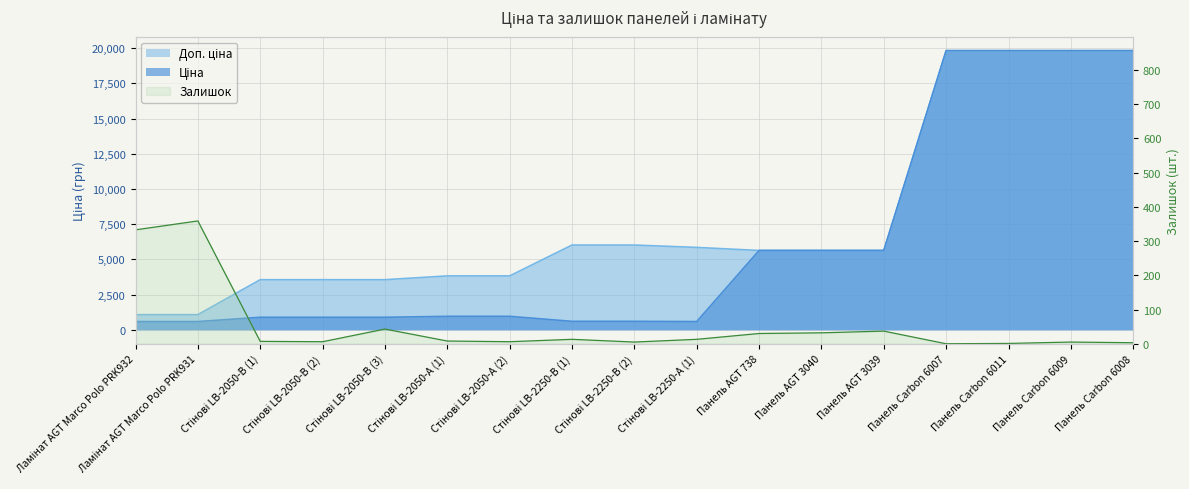

How many values in the Доп. ціна series exceed 5636?

7